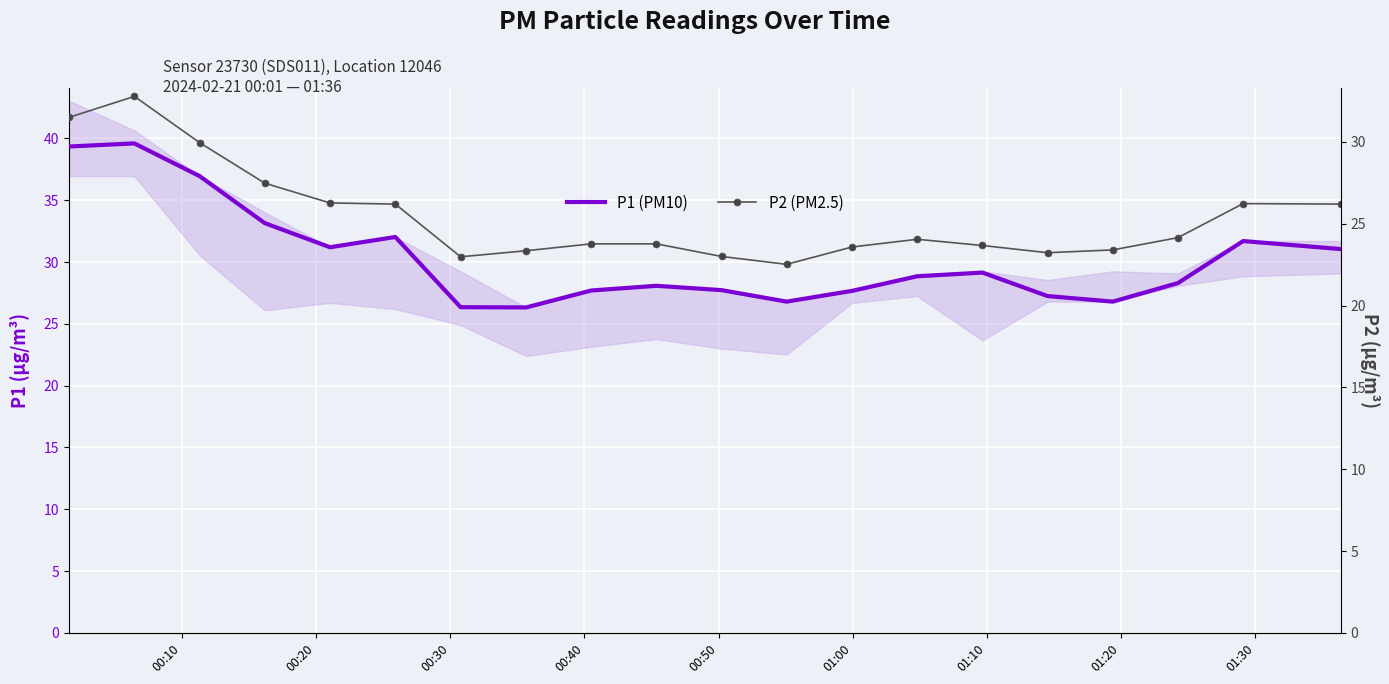

True or false: P2 (PM2.5) has more than 0 points higher than both neighbors.

True